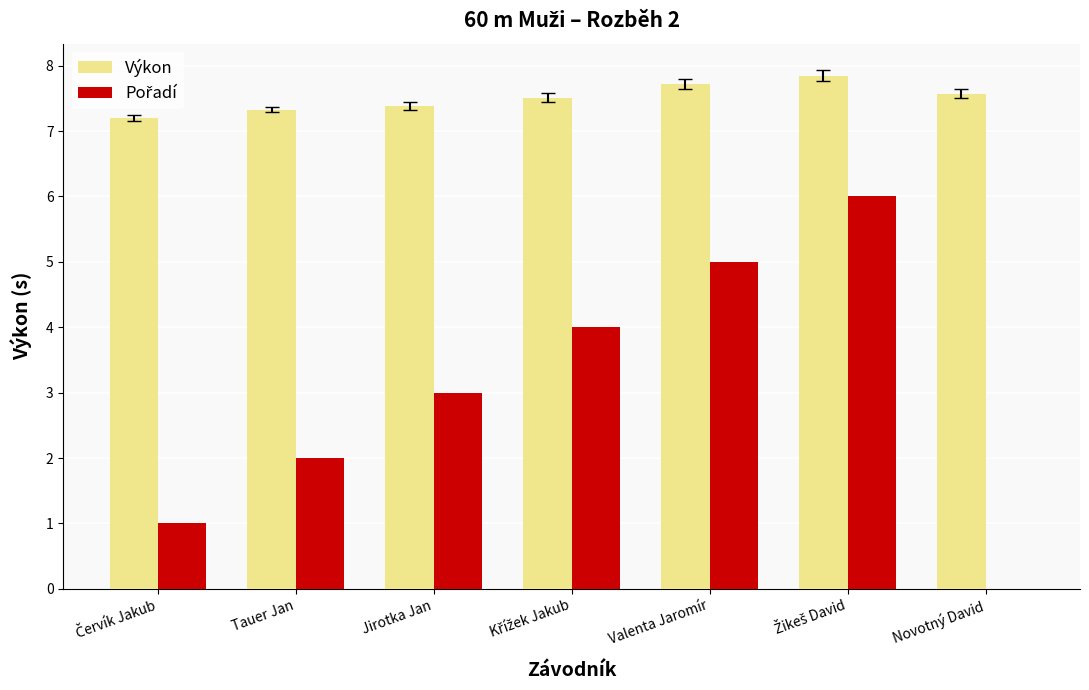

How many groups of bars are there?

7